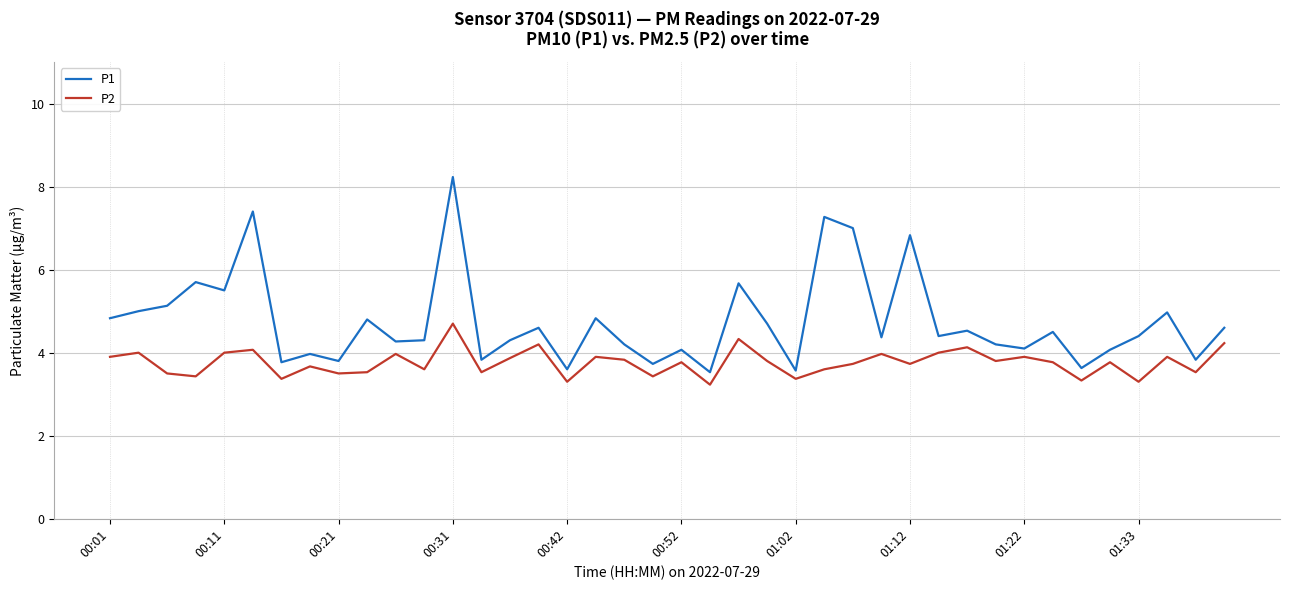

Rank the series by their average value, from highest to lowest.

P1, P2